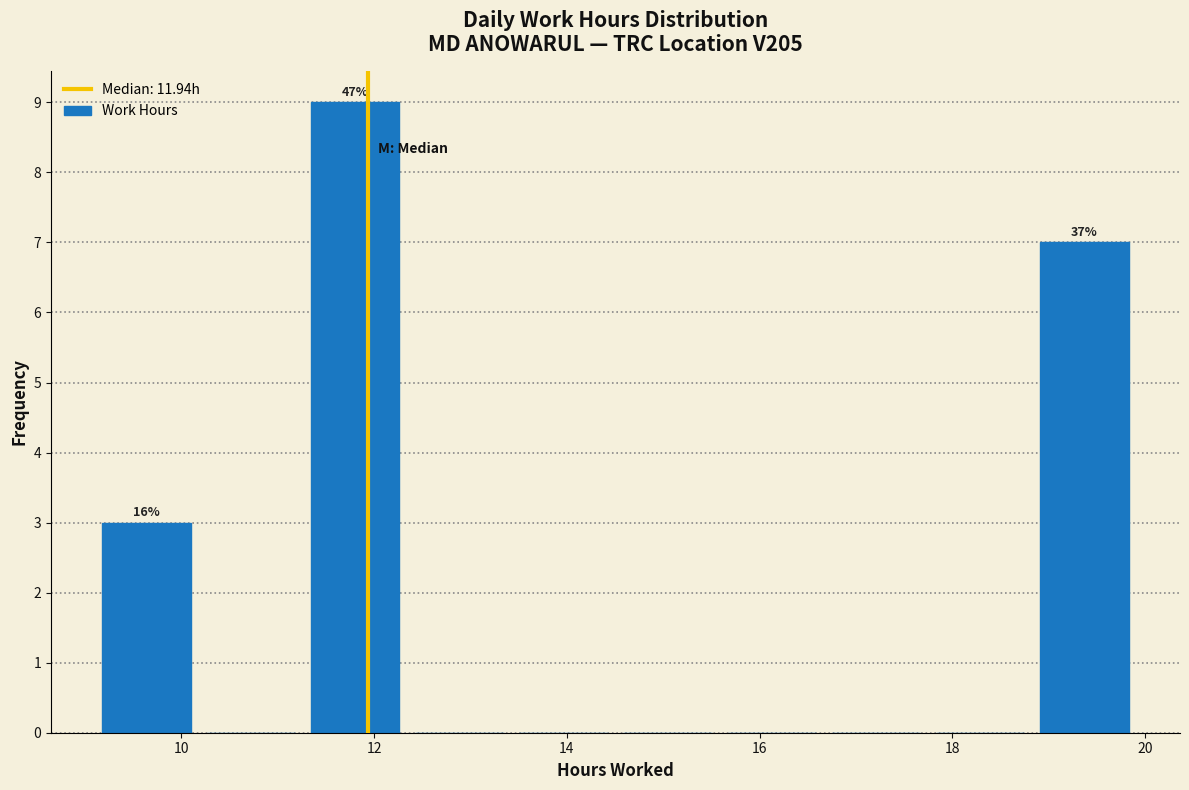

Over which range of the x-axis is the bar tallest?

11.2 to 12.4